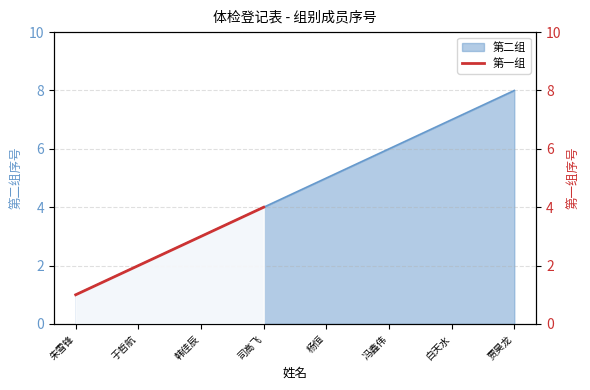

How many data points are above 3?

1